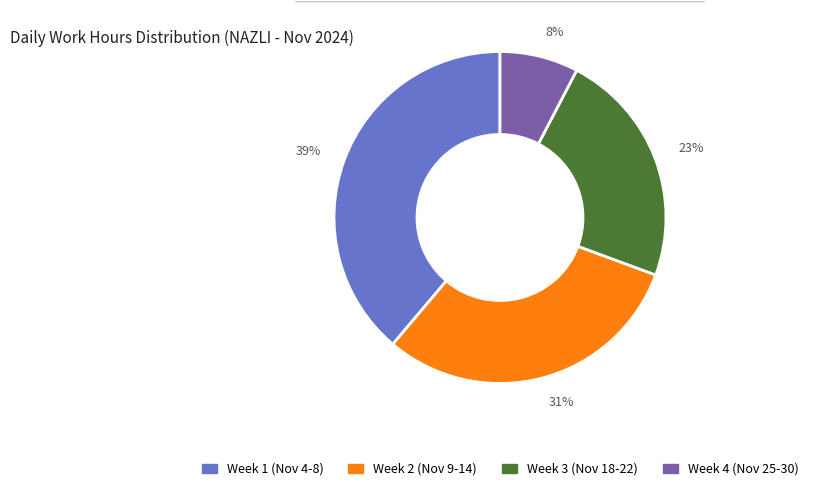

How many segments does this pie chart have?

4